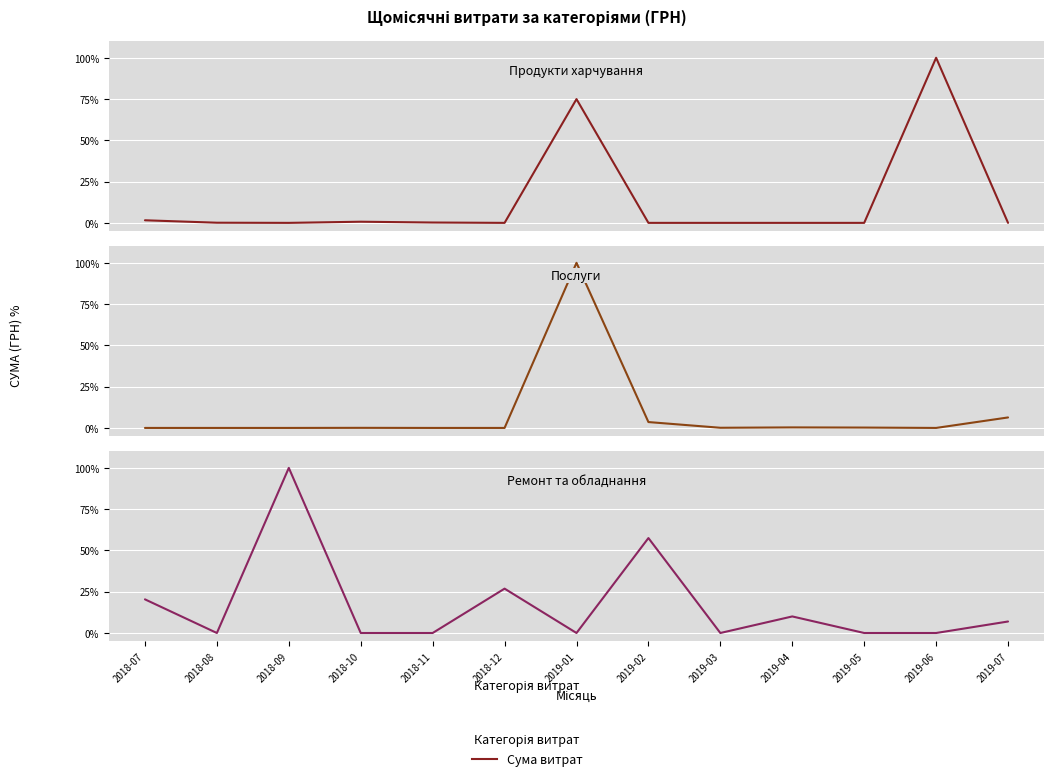

What is the average value of the Продукти харчування series?

13.7